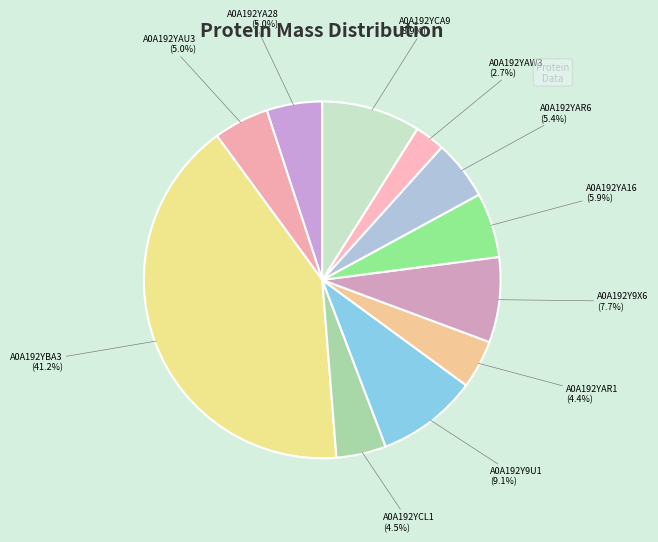

How many slices are in this pie chart?

11